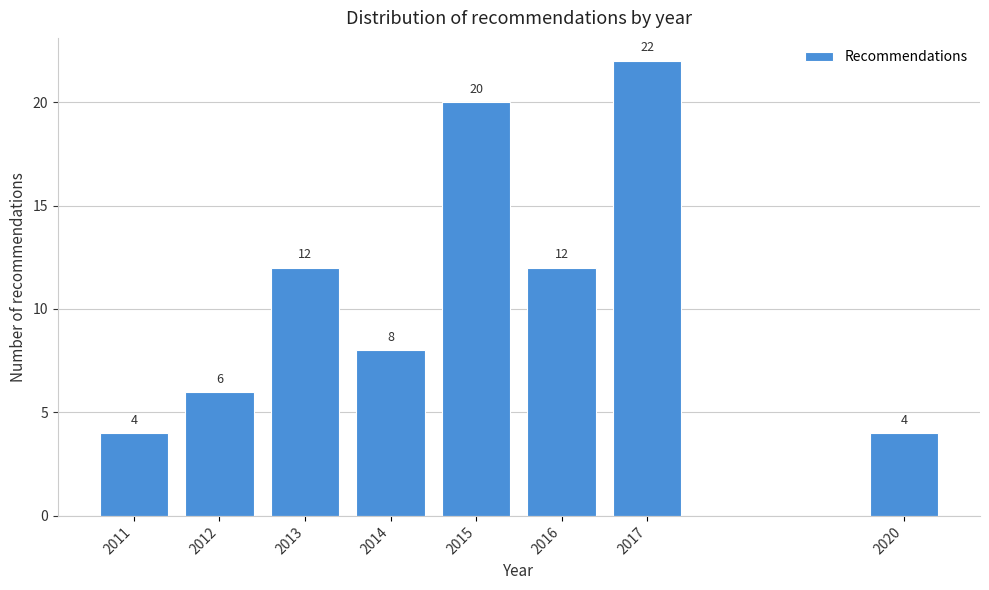

Reading right to left, transcribe all the data shown in this chart.

4	22	12	20	8	12	6	4